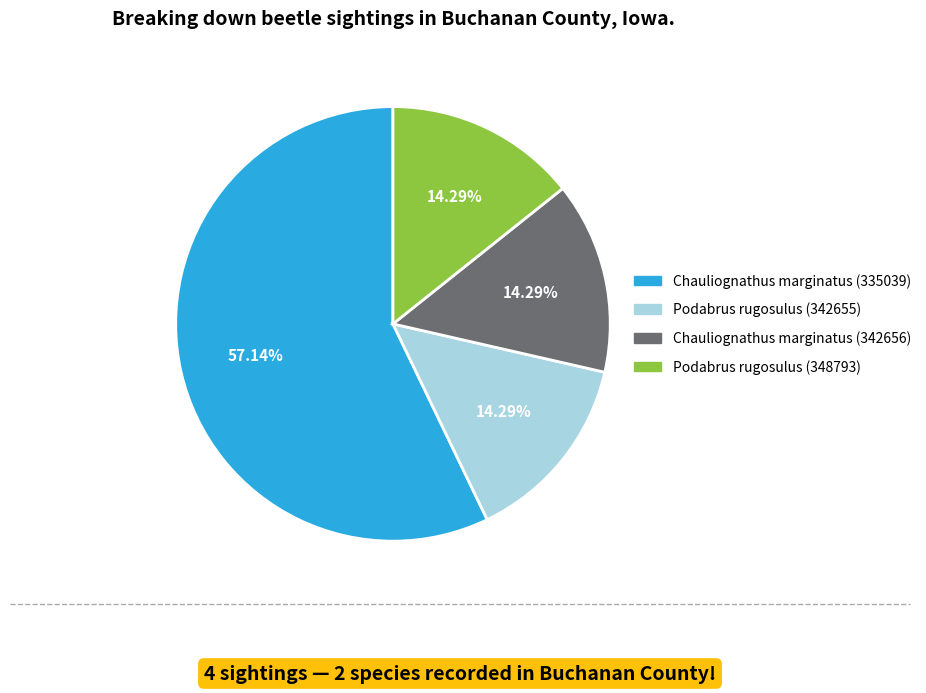

Combined, what portion of the pie is Chauliognathus marginatus (335039) and Chauliognathus marginatus (342656)?

71.4%